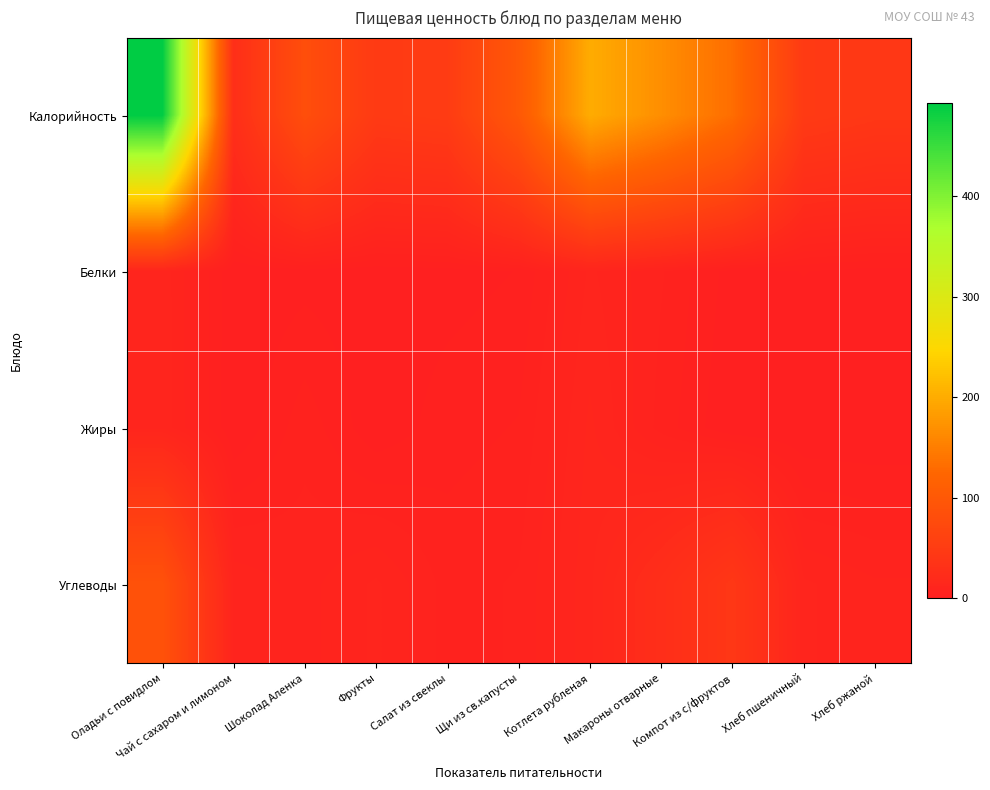

At how many categories does at least one series exceed 182?

2